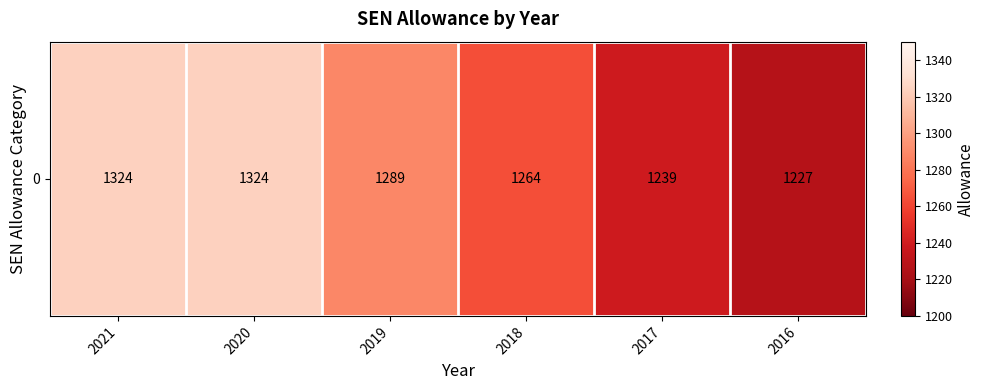

What is the greatest value displayed?

1324